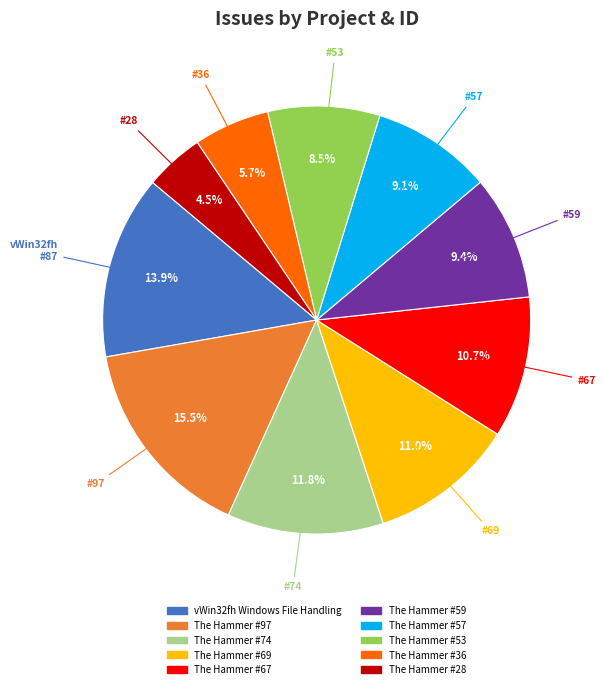

True or false: vWin32fh Windows File Handling accounts for 22% of the total.

False